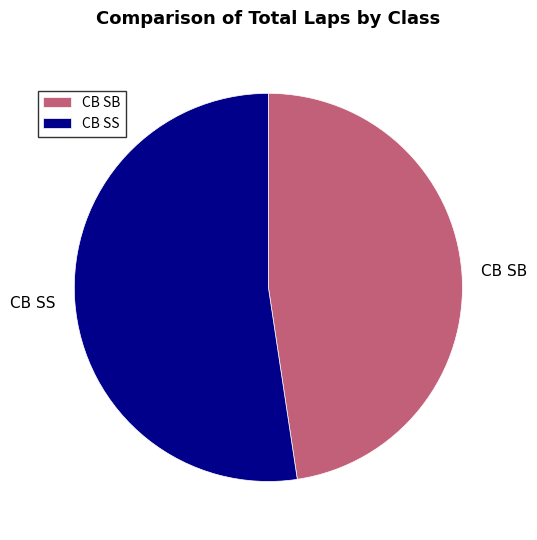

Which has a higher value, CB SS or CB SB?

CB SS